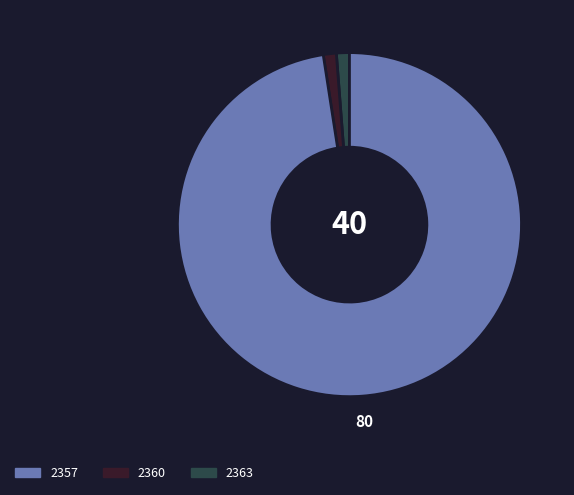

Does any single category account for the majority?

Yes